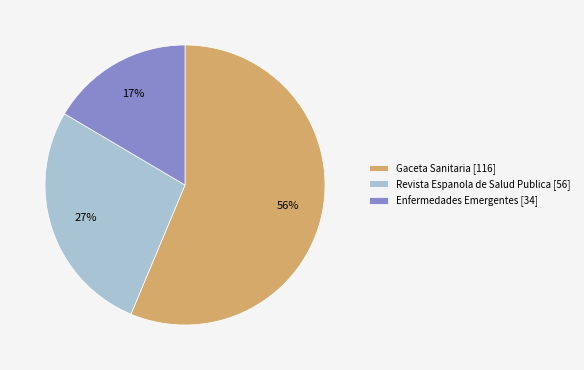

What is the largest slice in the pie chart?

Gaceta Sanitaria [116]